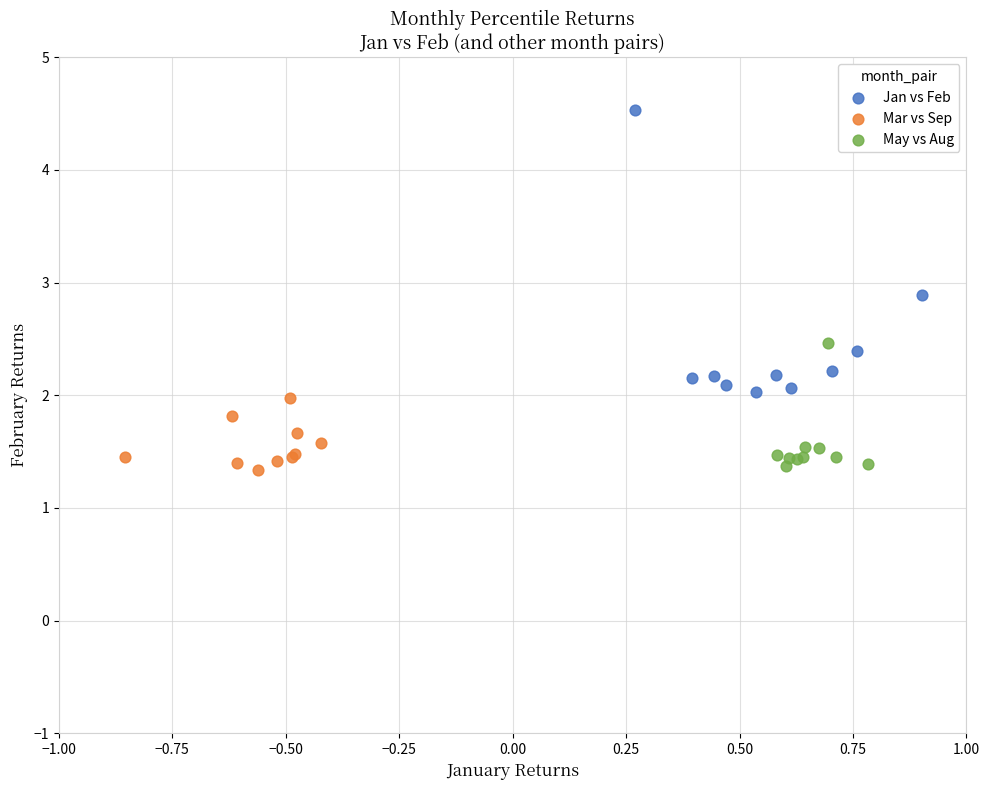

Which series has the widest spread of Y values?

Jan vs Feb